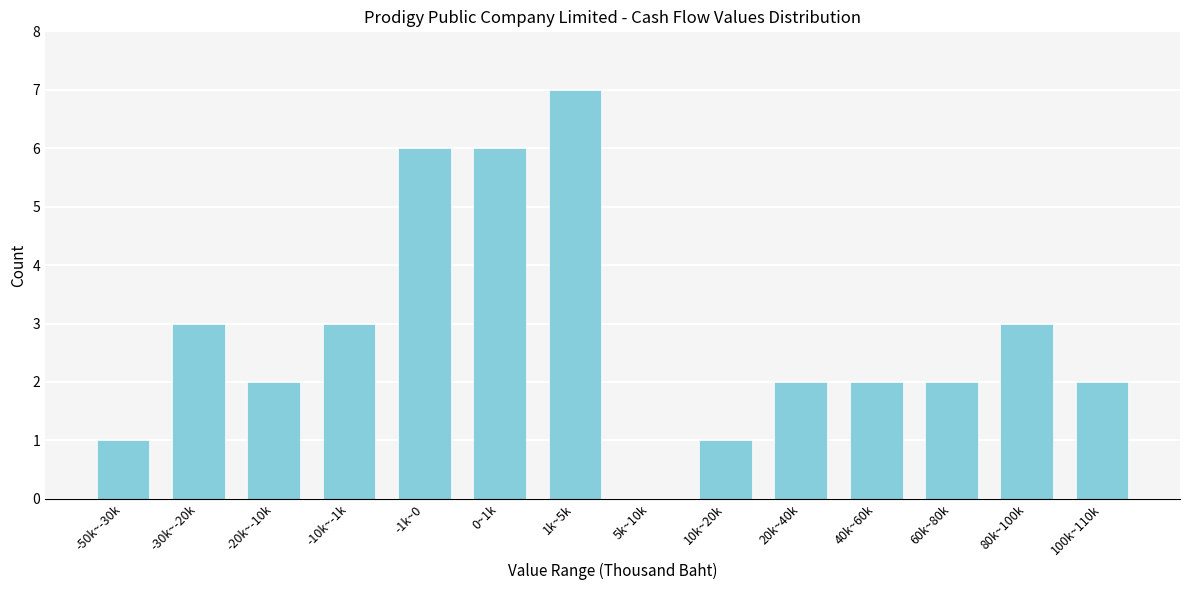

Reading left to right, list all the values displayed in this chart.

-50k~-30k=1	-30k~-20k=3	-20k~-10k=2	-10k~-1k=3	-1k~0=6	0~1k=6	1k~5k=7	5k~10k=0	10k~20k=1	20k~40k=2	40k~60k=2	60k~80k=2	80k~100k=3	100k~110k=2